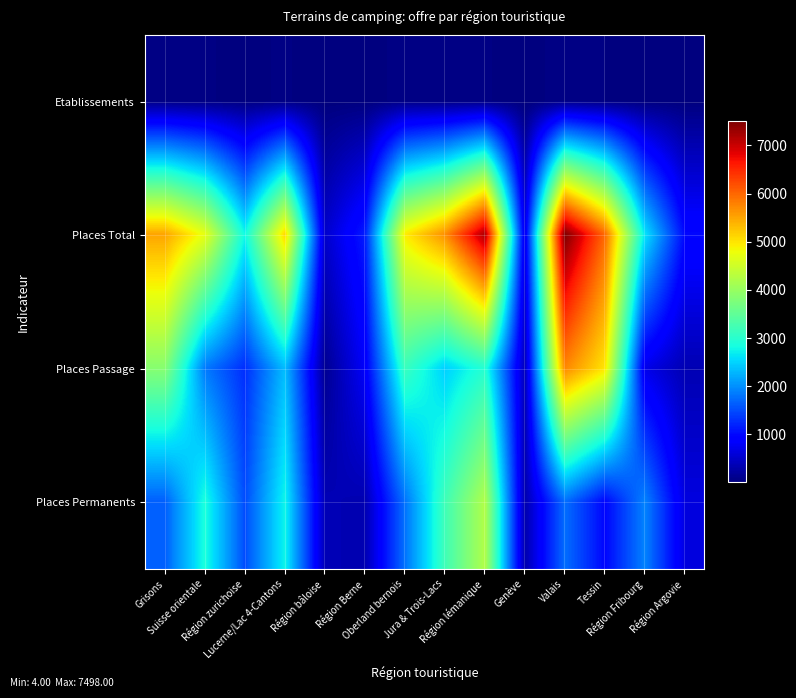

Which series has the largest range (max minus min)?

Places Total